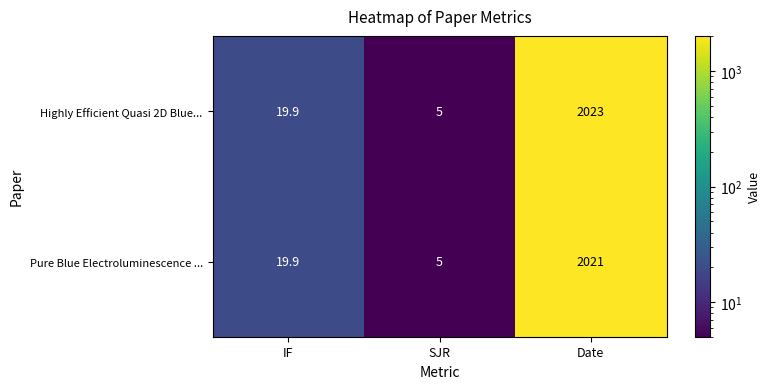

Is it true that Highly Efficient Quasi 2D Blue... equals 985.9 at Date?

False